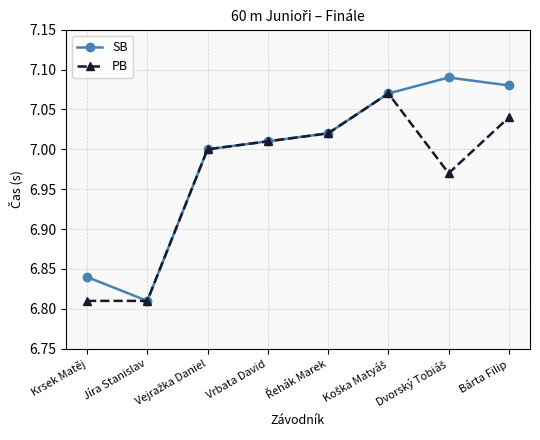

What are all the series names shown in the legend?

SB, PB